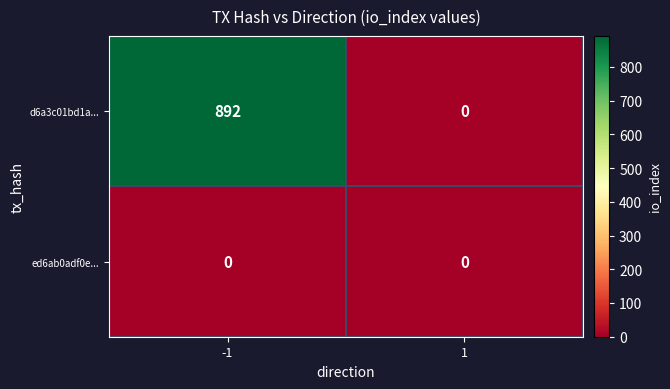

Rank the series by their average value, from lowest to highest.

ed6ab0adf0e..., d6a3c01bd1a...